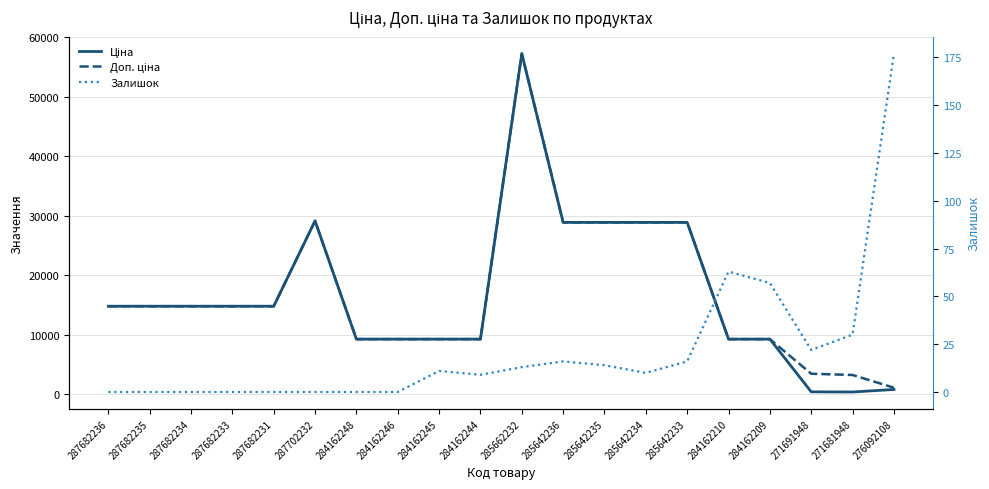

True or false: Залишок and Доп. ціна cross at least once.

False